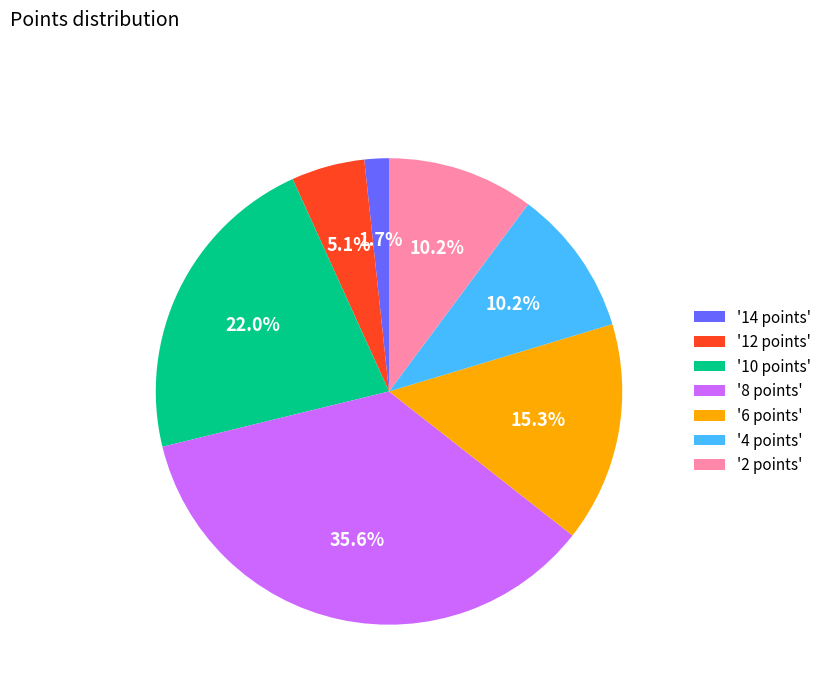

Is the sum of '12 points' and '4 points' greater than half?

No